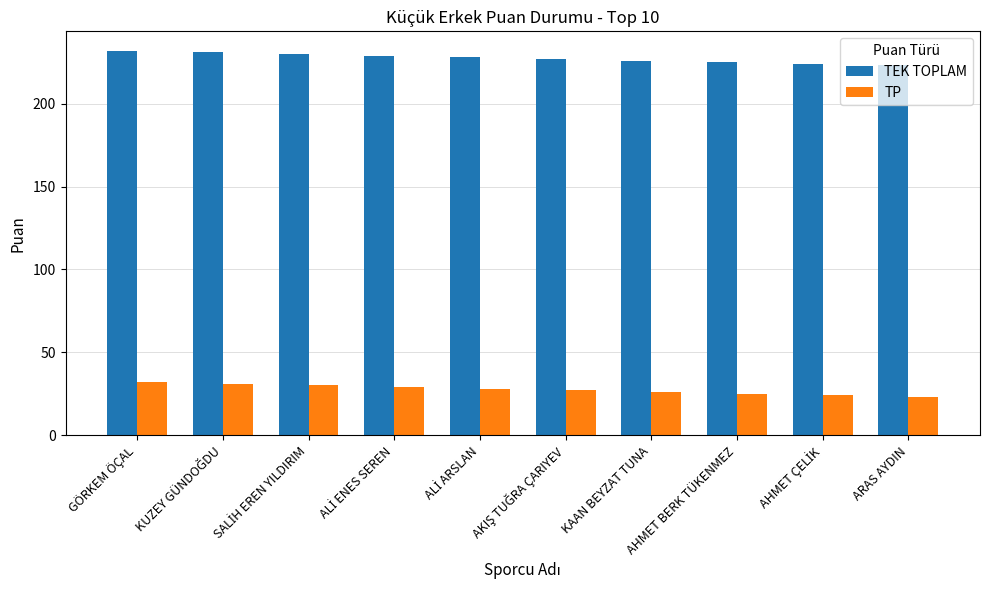

The value of TEK TOPLAM at GÖRKEM ÖÇAL is 232. True or false?

True